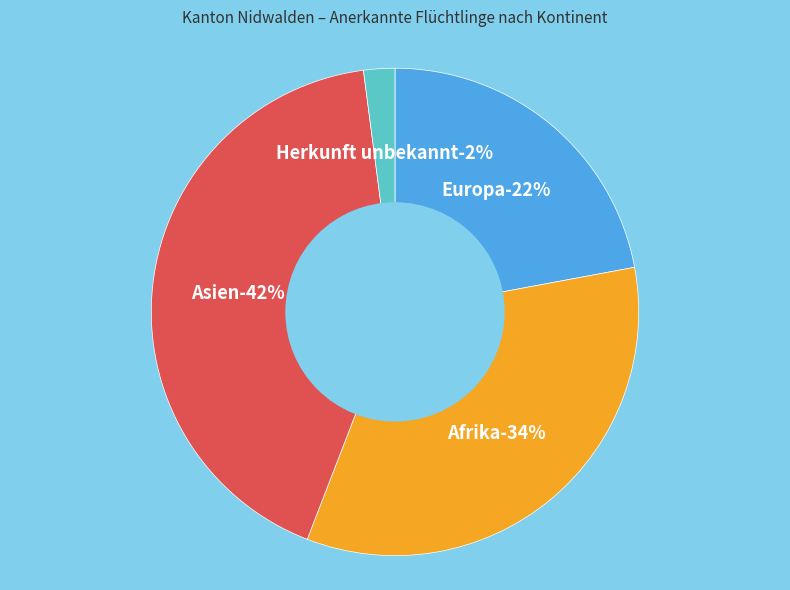

What percentage is the Herkunft unbekannt slice, to the nearest percent?

2%